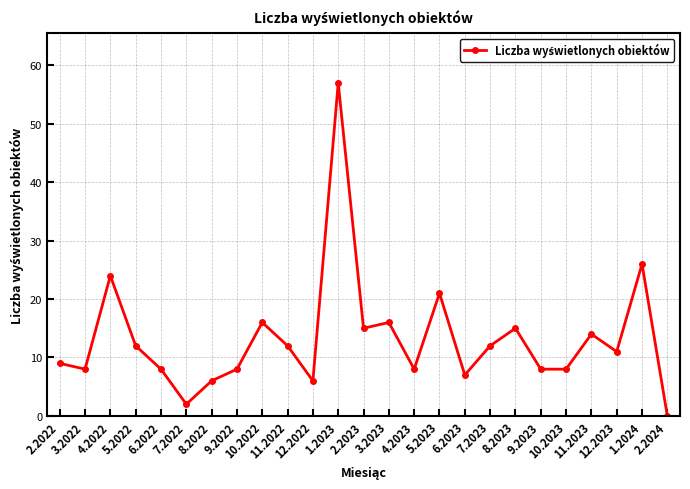

What is the sum of all values?

329